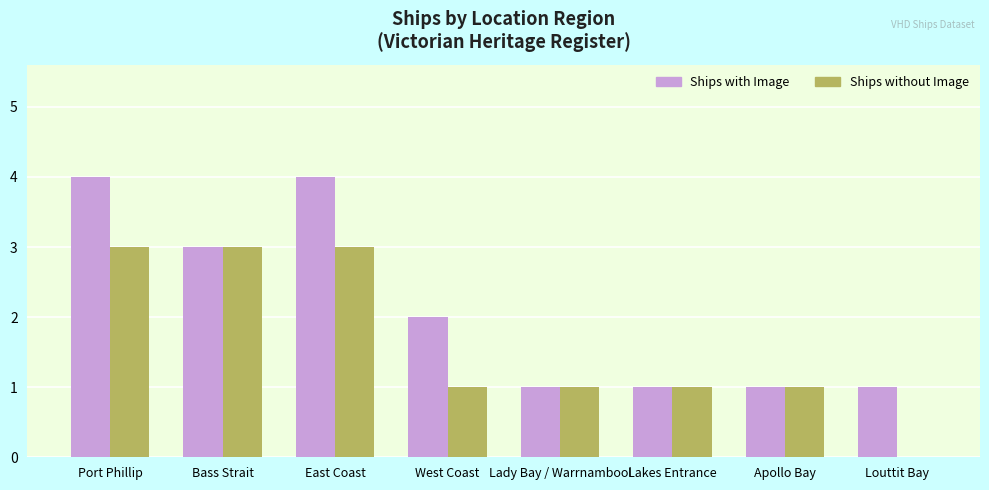

What is the maximum value shown in the chart?

4